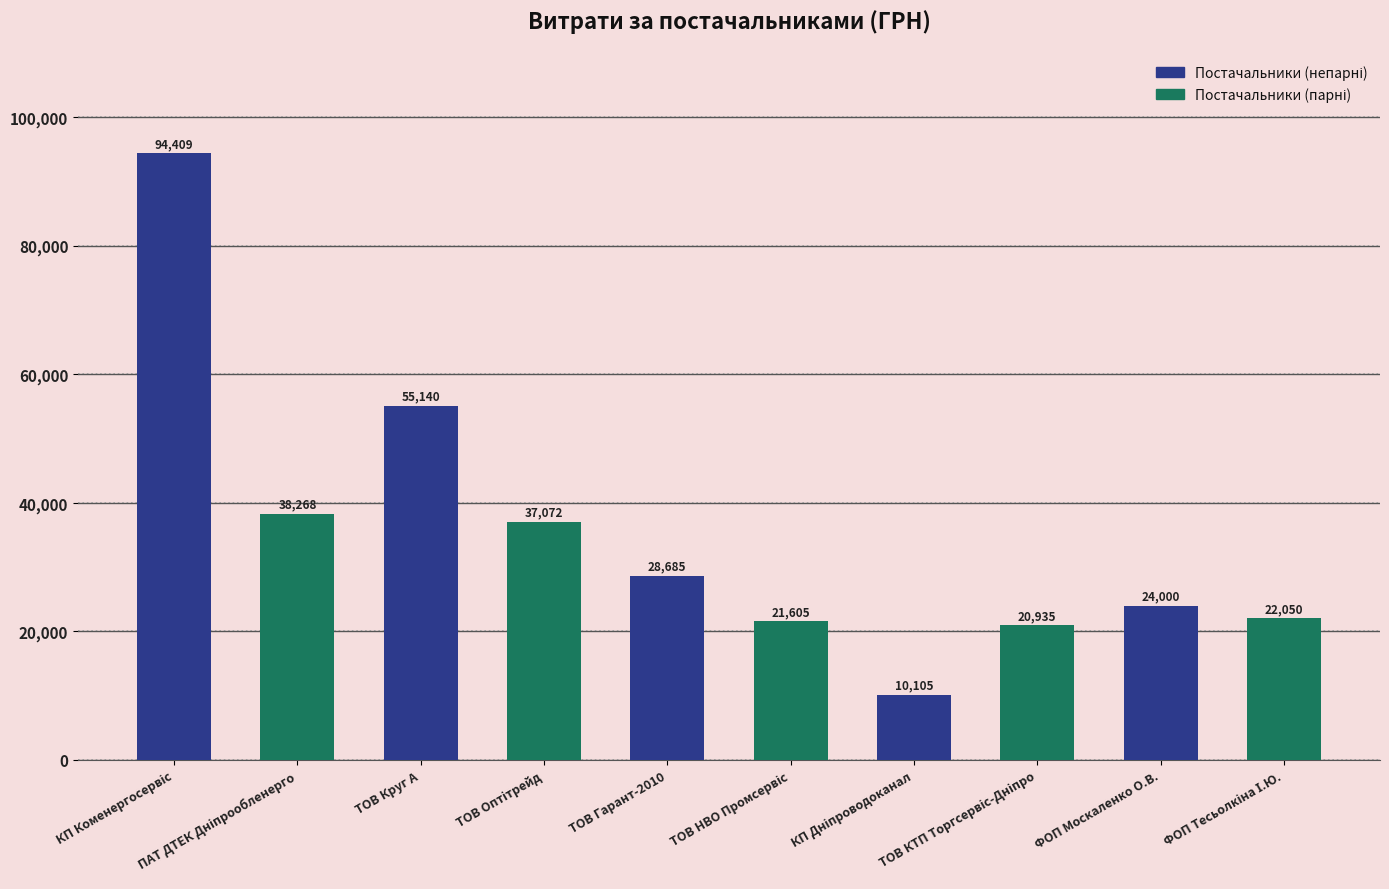

What is the greatest value displayed?

94409.1